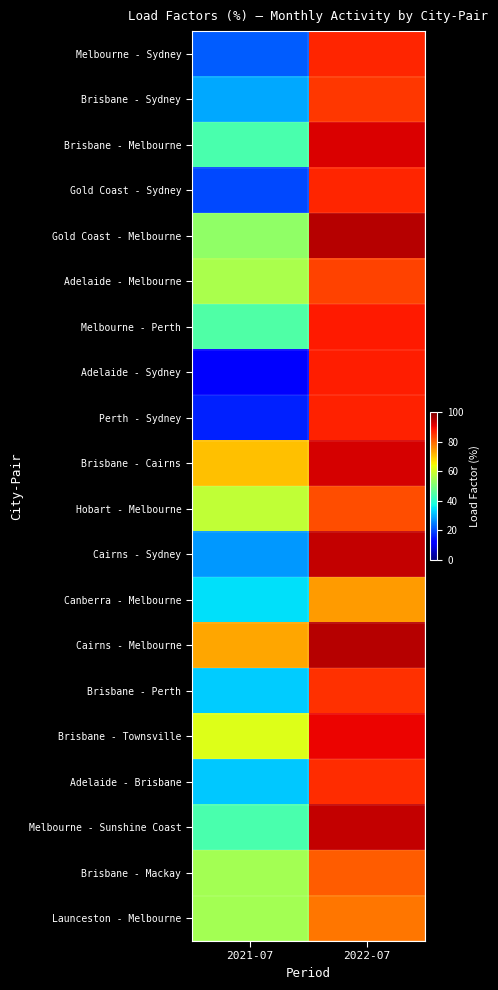

Which series has the largest range (max minus min)?

Adelaide - Sydney